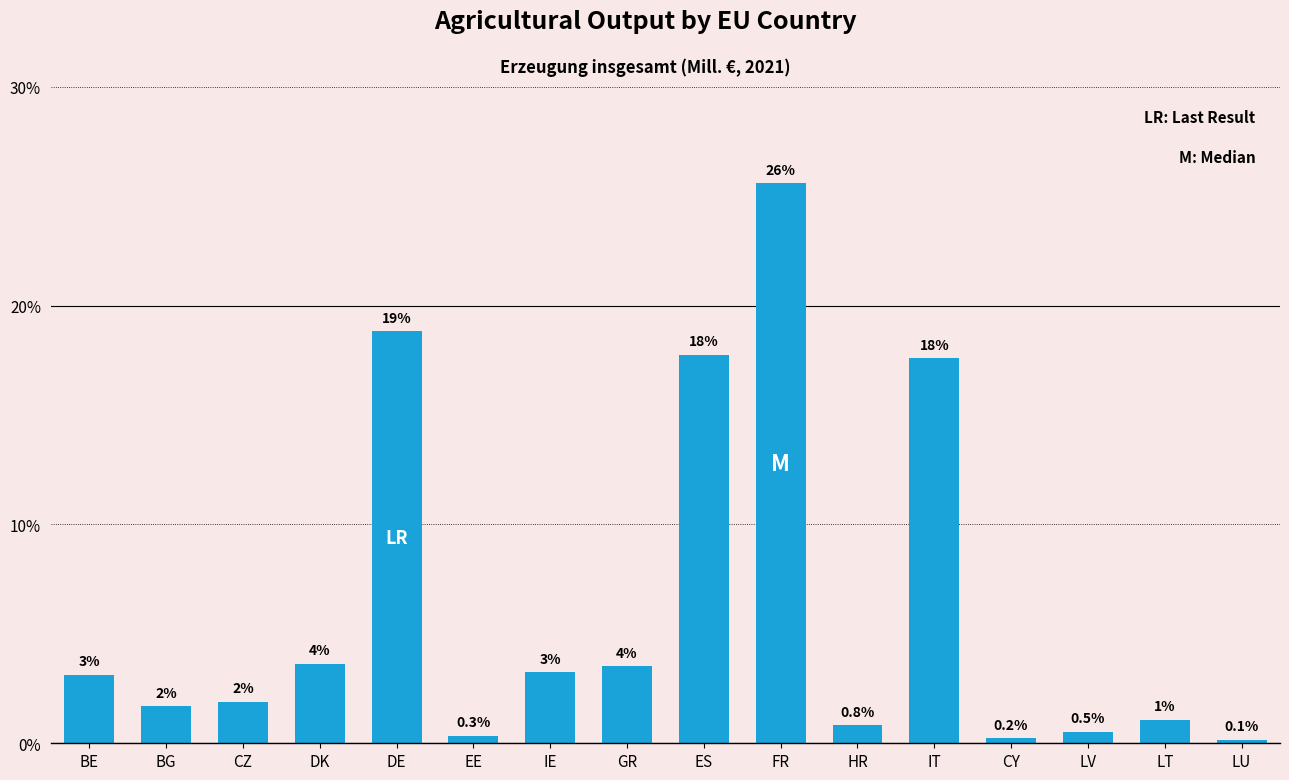

How many bars are there in total?

16